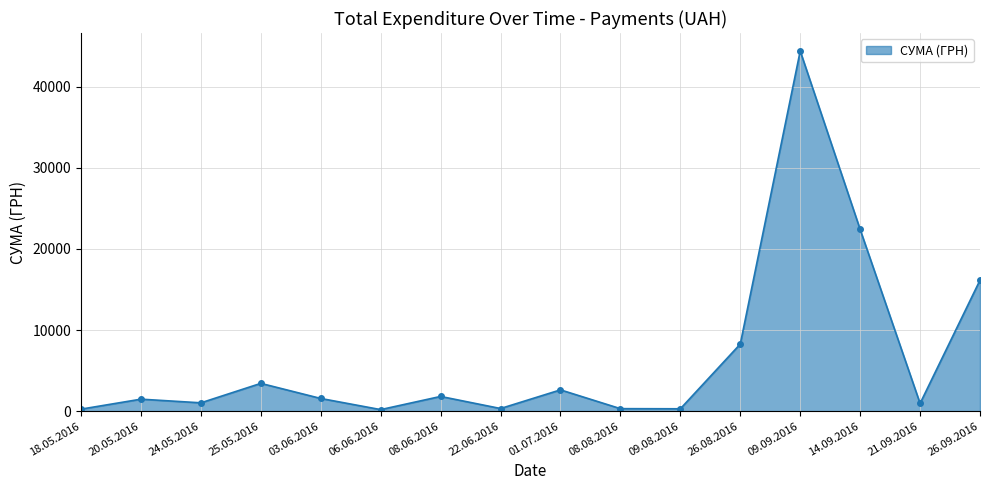

How many lines are shown in the chart?

1